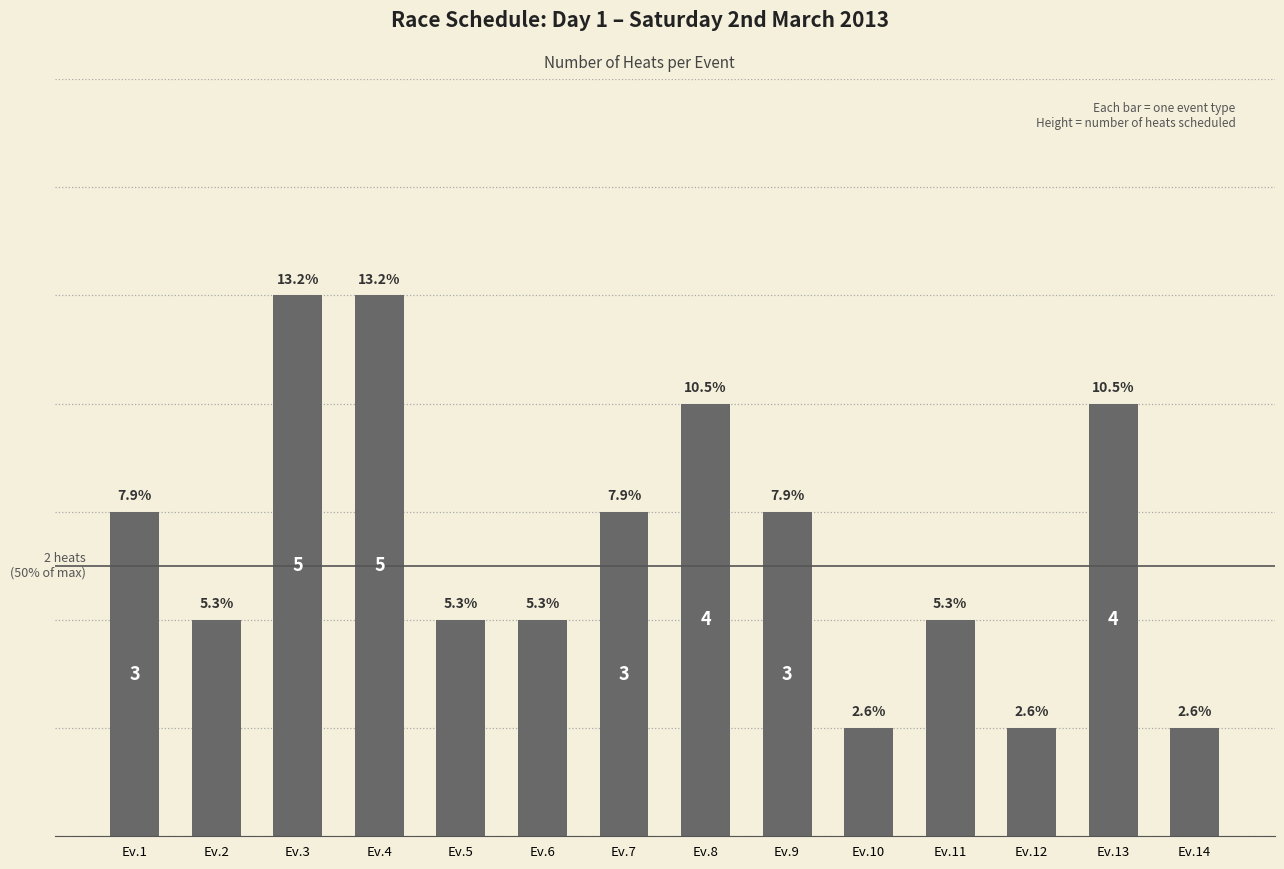

Between Ev.13 and Ev.8, which is larger?

Ev.13